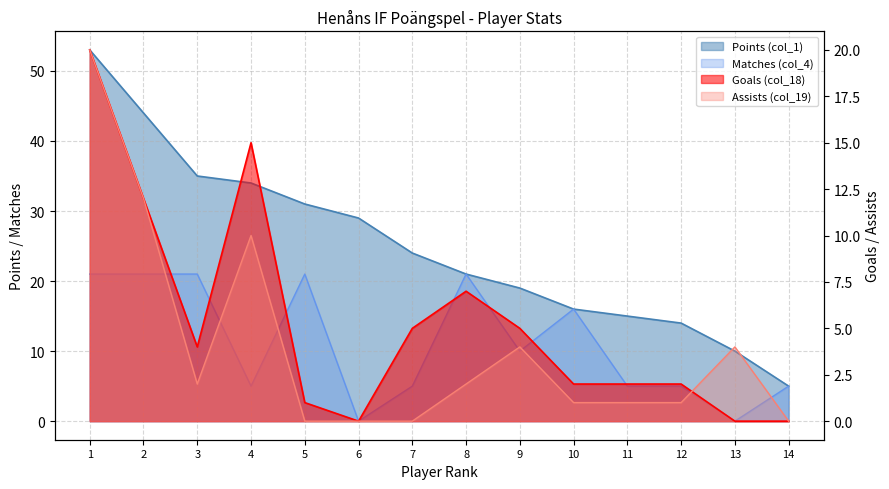

What is the value of the Matches col_4 point at the 3rd from the left?

21